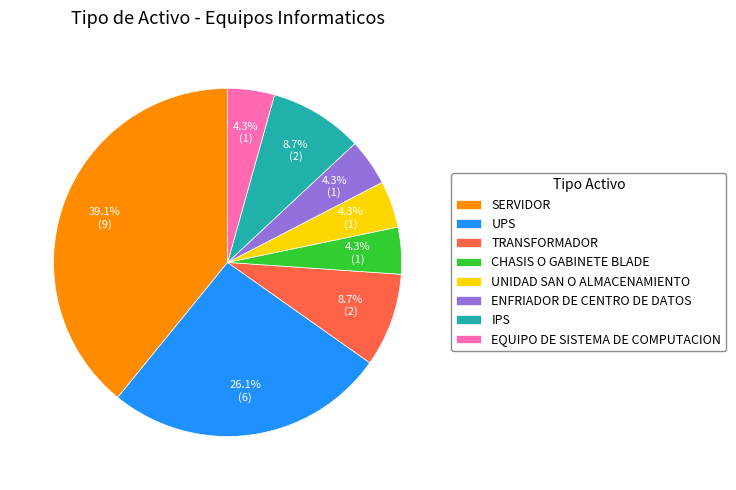

To the nearest percent, what is the difference between the largest and smallest slice percentages?

35%